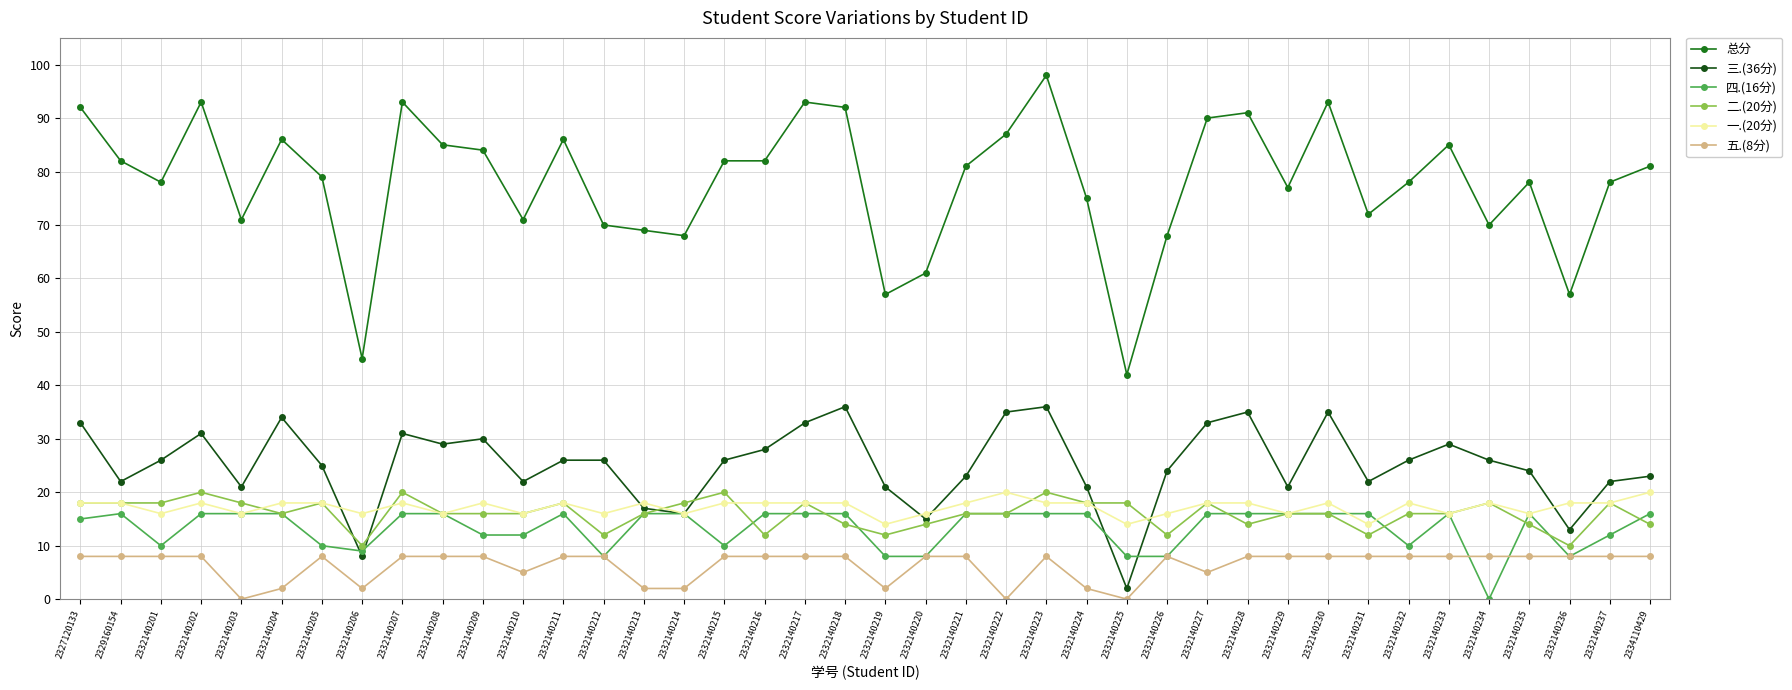

Is the value of 五.(8分) at 2332140237 greater than the value of 三.(36分) at 2332140236?

No